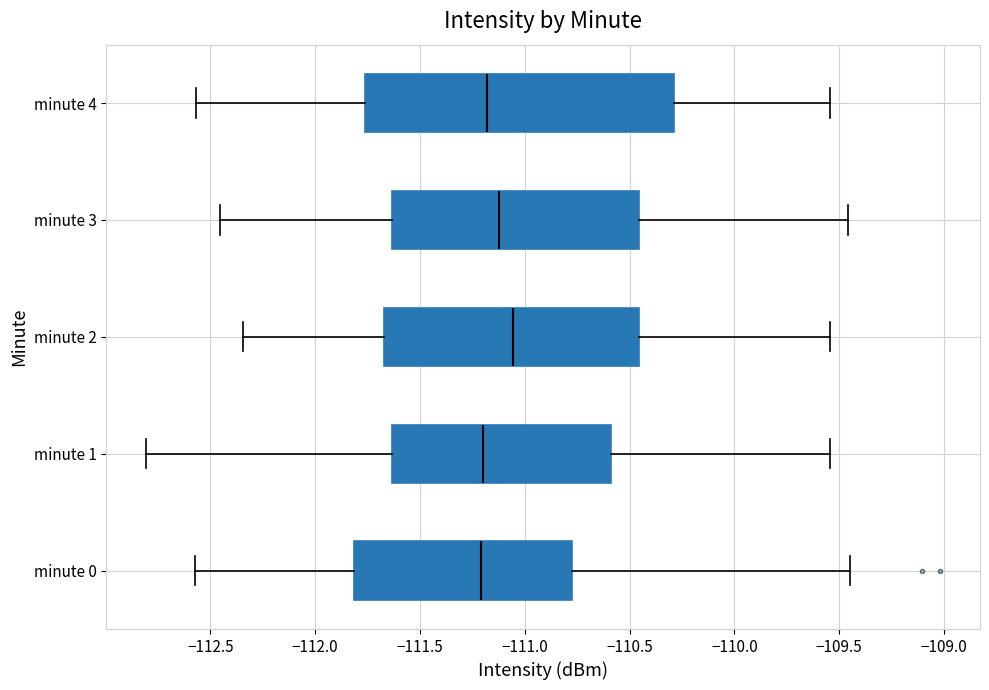

Reading bottom to top, read every box against the x-axis: the position of its median line, the range the box covers, and the ends of its whiskers. The values are not printed on the chart, so give them approximately, as read against the axis.

minute 0: median -111.20, box -111.80 to -110.75, whiskers -112.55 to -109.45
minute 1: median -111.20, box -111.65 to -110.60, whiskers -112.80 to -109.55
minute 2: median -111.05, box -111.65 to -110.45, whiskers -112.35 to -109.55
minute 3: median -111.10, box -111.65 to -110.45, whiskers -112.45 to -109.45
minute 4: median -111.20, box -111.75 to -110.30, whiskers -112.55 to -109.55